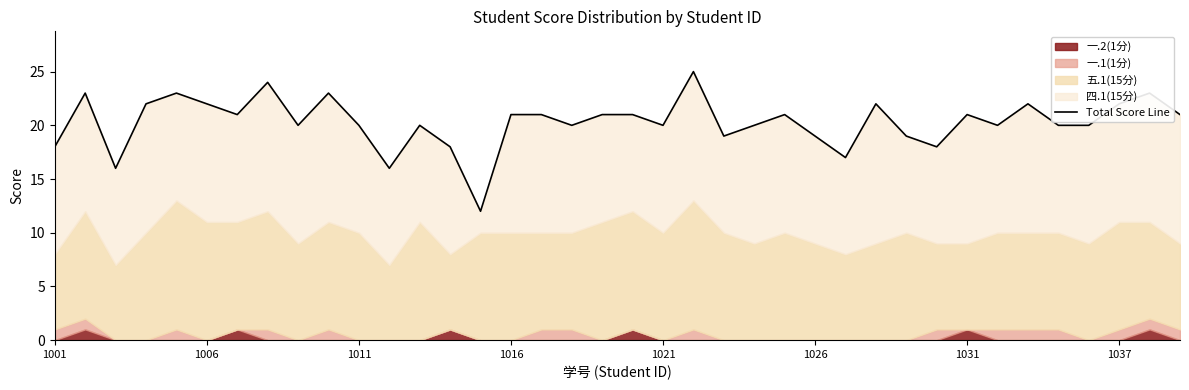

What is the difference between the maximum and minimum values?

13